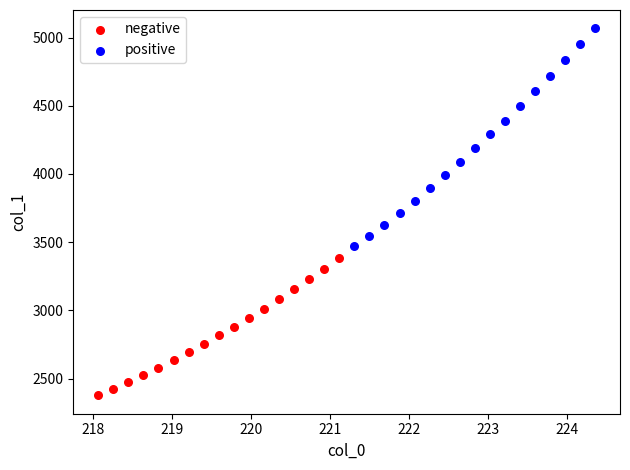

Which series contains the lowest Y value?

negative